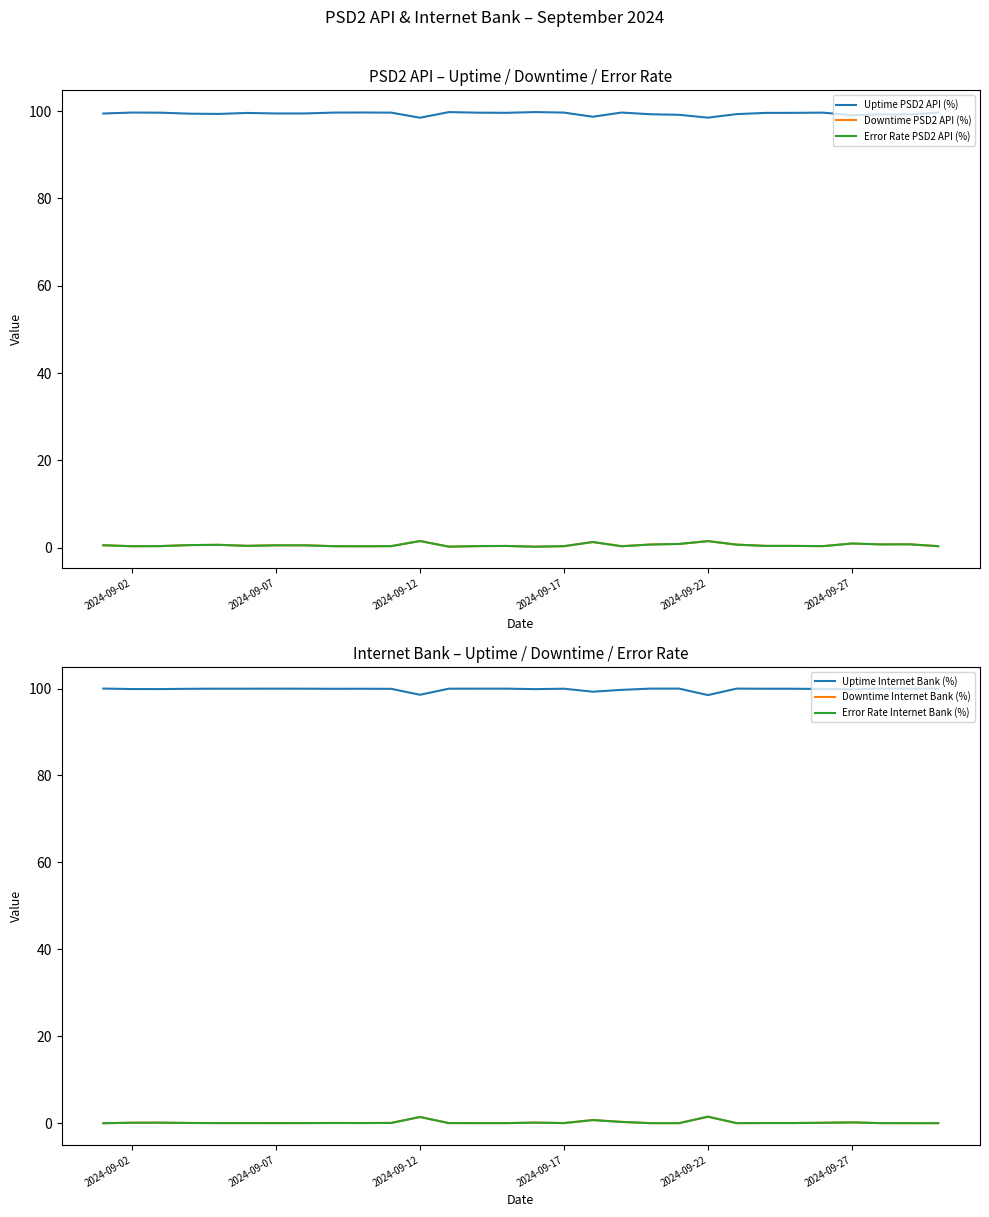

What are all the series names shown in the legend?

Uptime PSD2 API (%), Downtime PSD2 API (%), Error Rate PSD2 API (%), Uptime Internet Bank (%), Downtime Internet Bank (%), Error Rate Internet Bank (%)